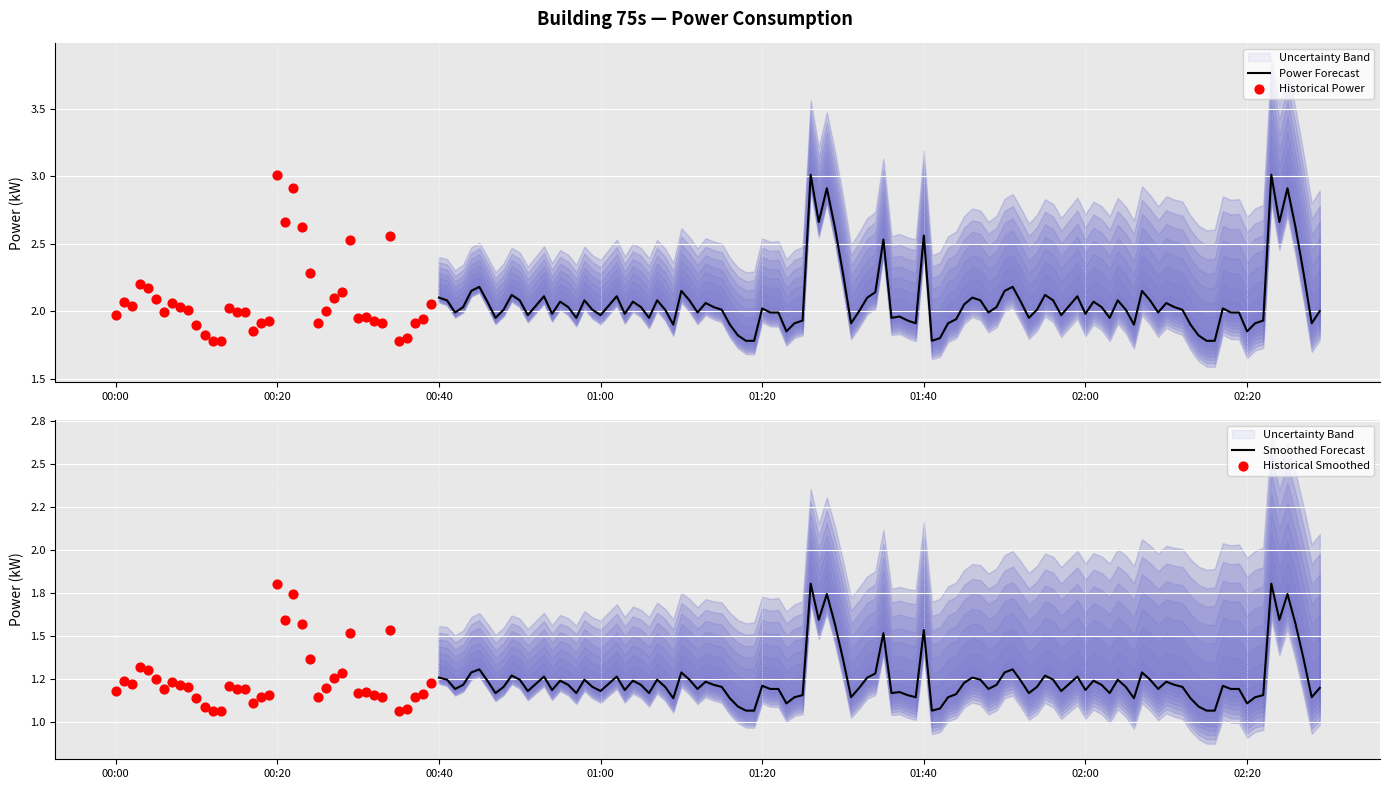

Approximately how many times larger is the value at 01:30 compared to 02:40?

1.0